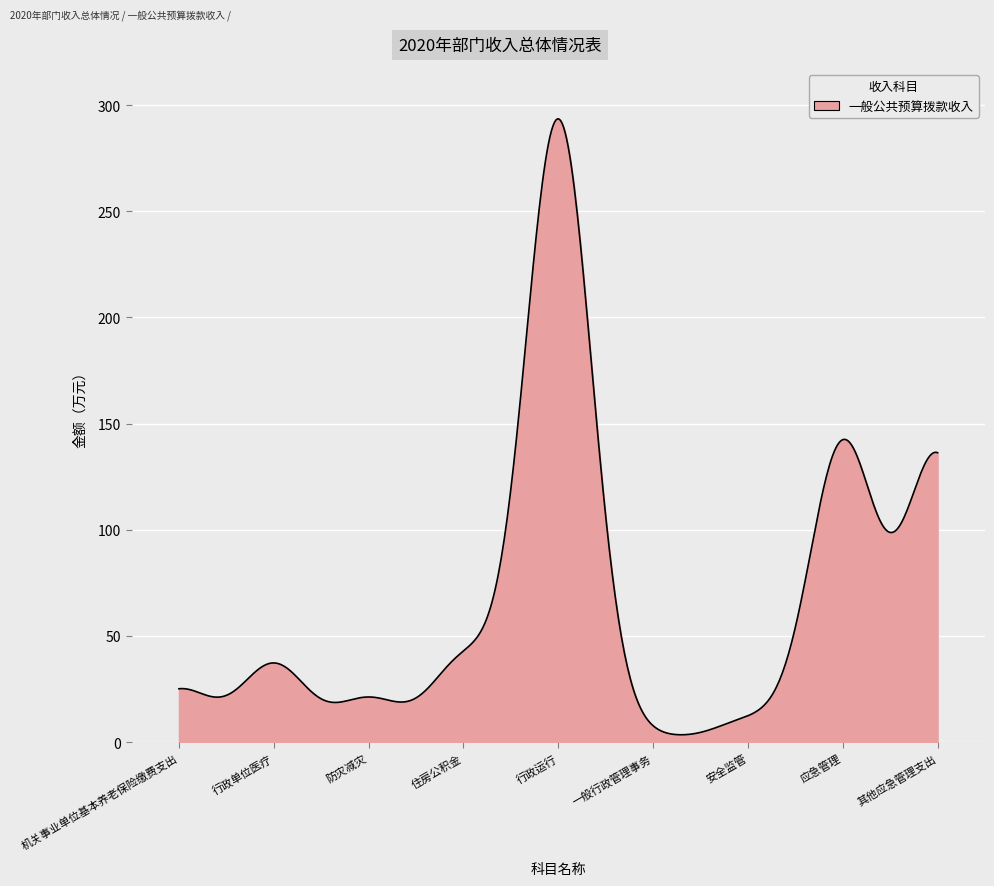

What is the maximum value shown in the chart?

293.5